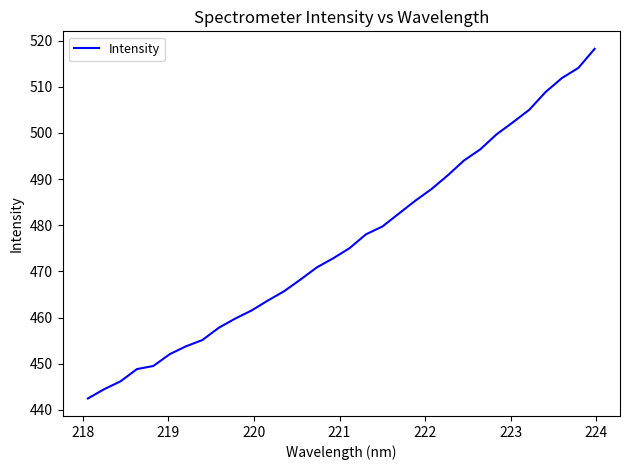

What is the difference between the maximum and minimum values?

75.8